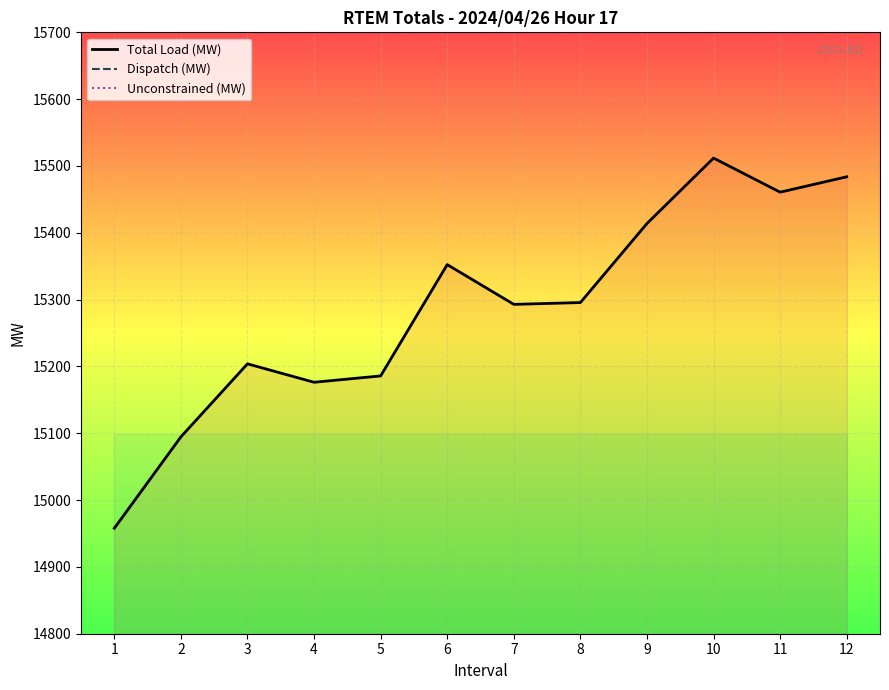

Which series changed the most between 10 and 11?

Total Load (MW)